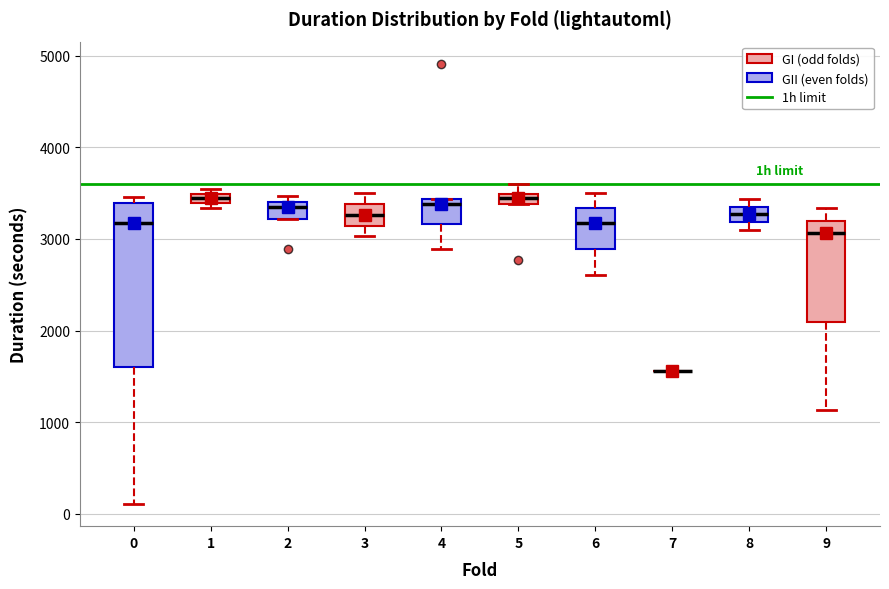

Comparing the boxes themselves (not the whiskers), which one is the tallest?

0